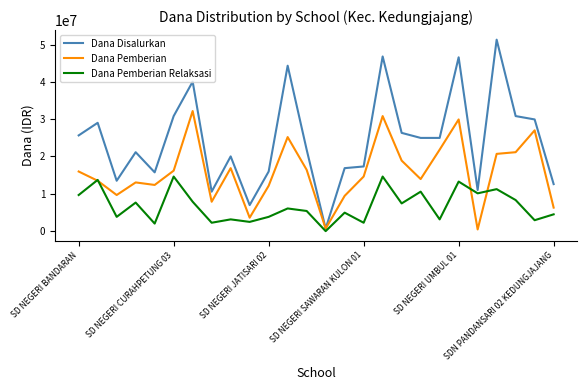

What is the maximum value for Dana Pemberian?

32175000